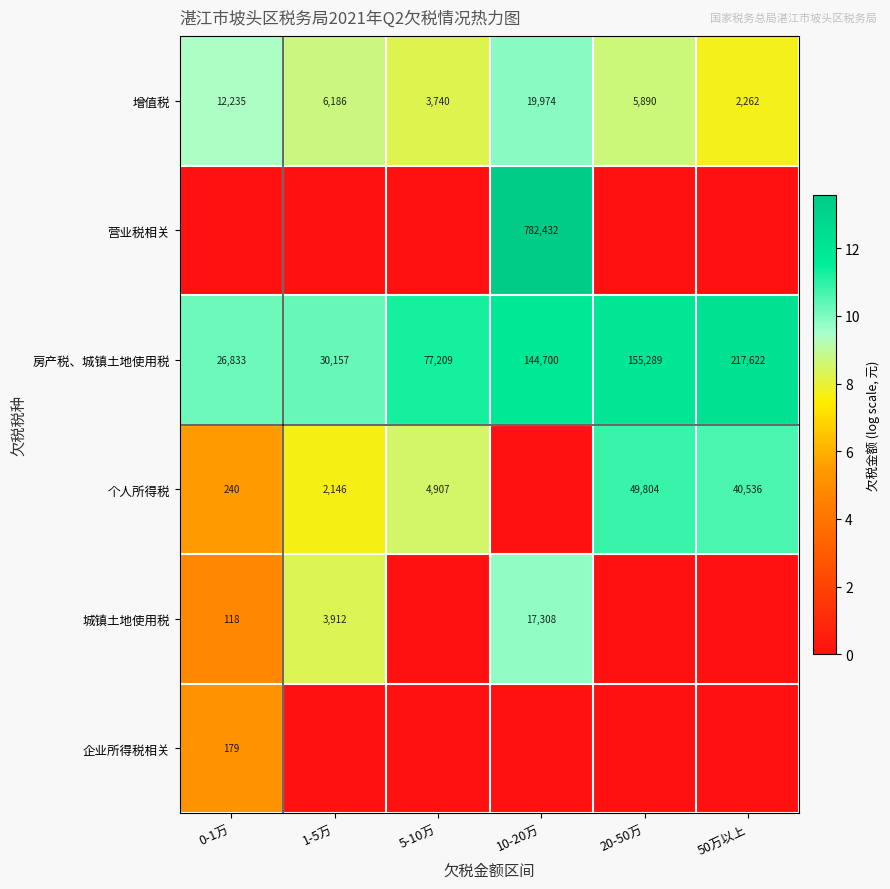

What is the lowest value of the 增值税 series?

2262